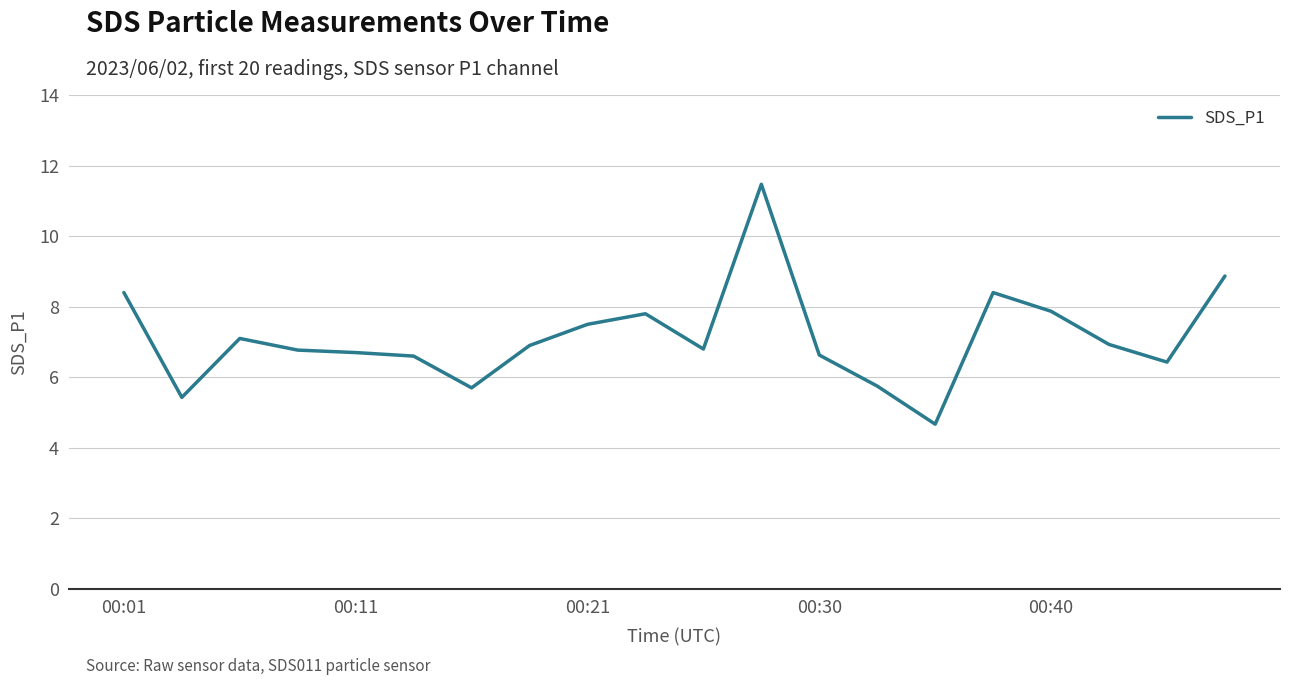

What is the minimum value shown in the chart?

4.7